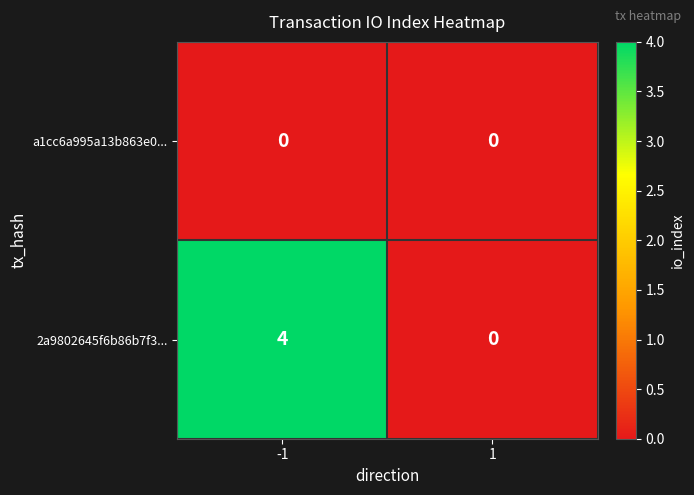

At which category is the sum across all series the highest?

-1